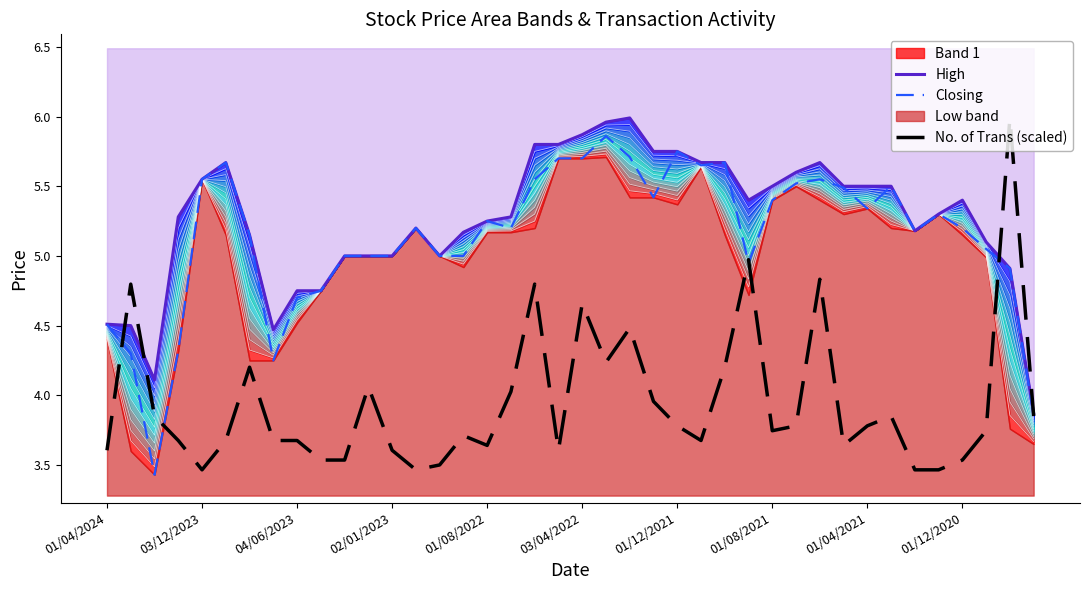

Which series changed the most between 12 and 18?

No. of Trans (scaled)